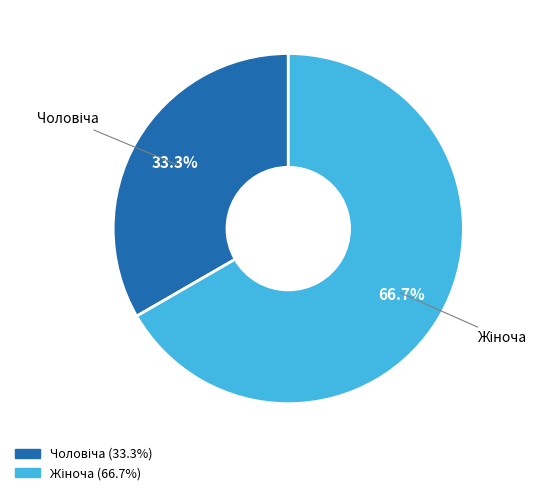

Count the number of slices in the pie.

2